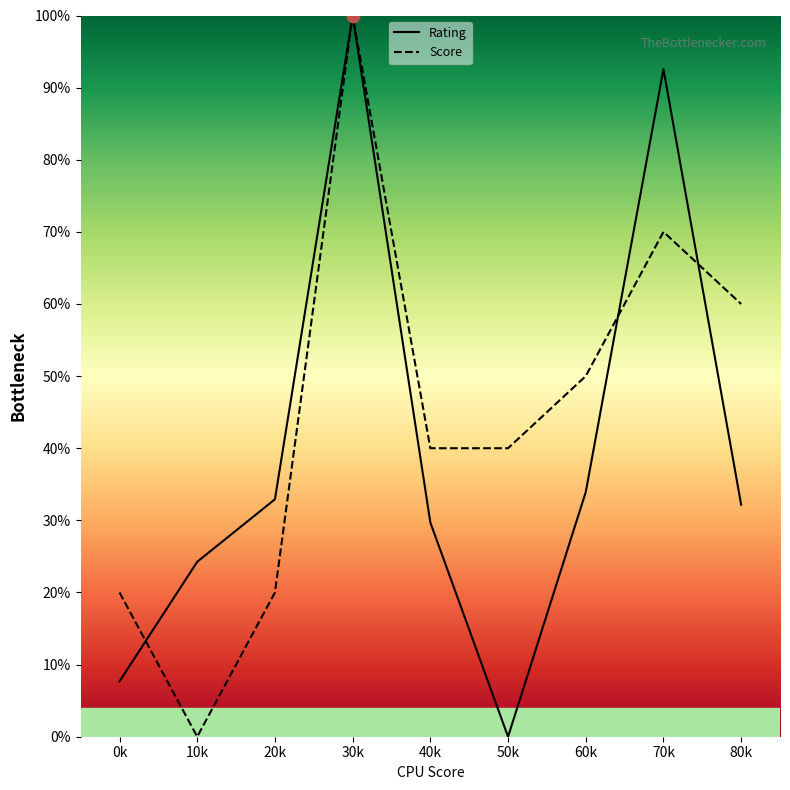

At which category is the sum across all series the highest?

30k